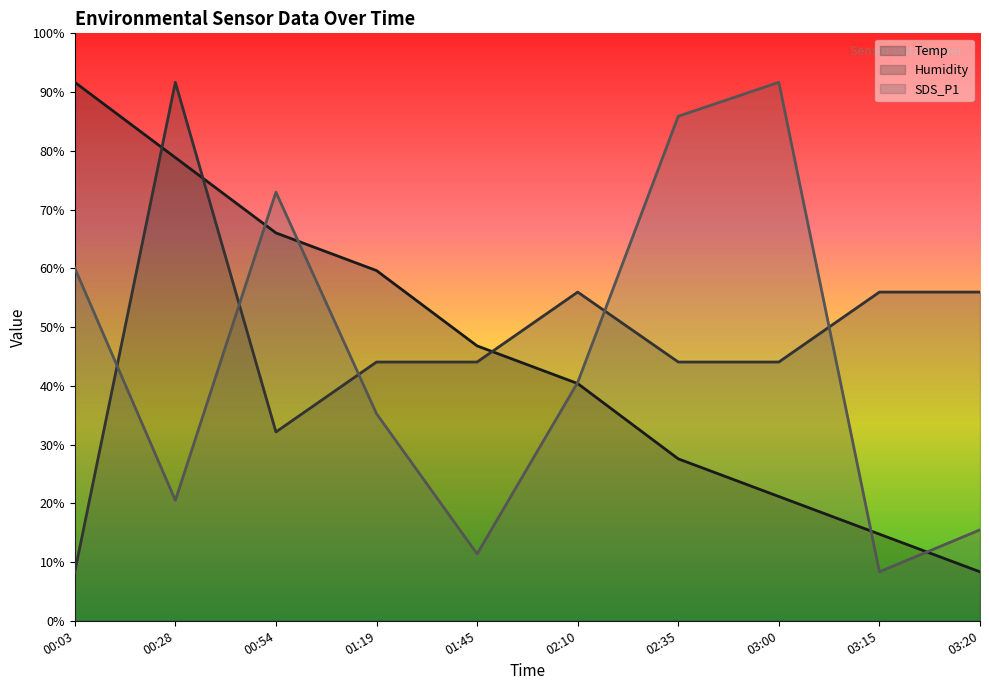

At how many categories does at least one series exceed 69?

5